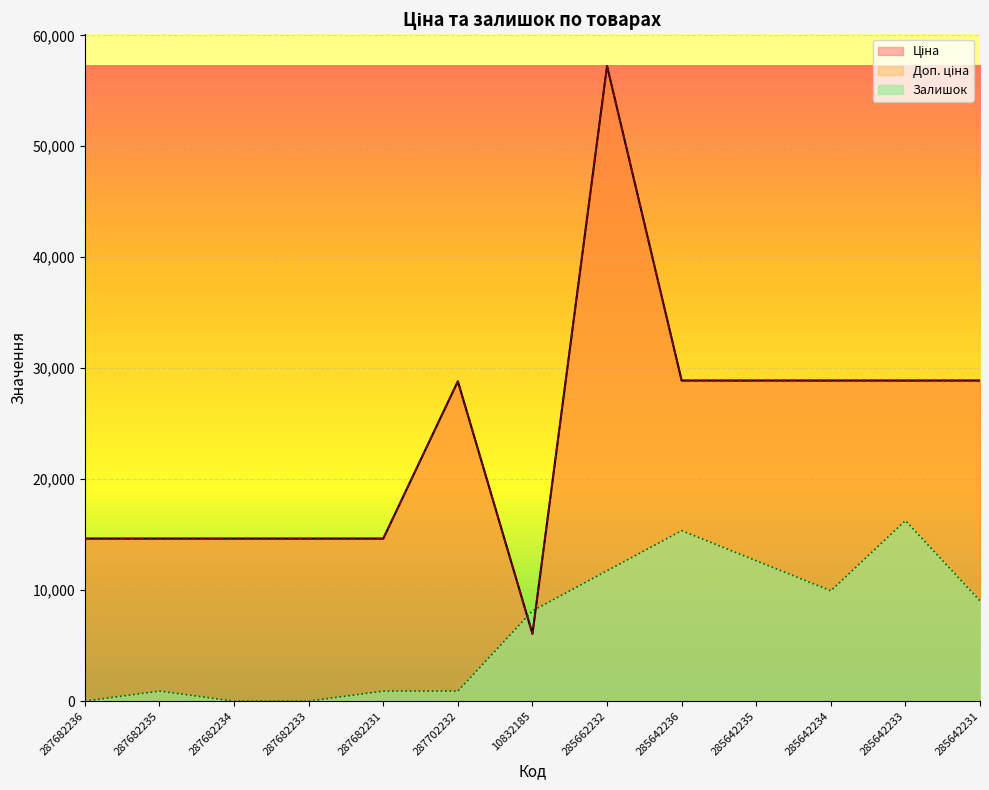

In Ціна, how many points are lower than both neighbors (excluding endpoints)?

1